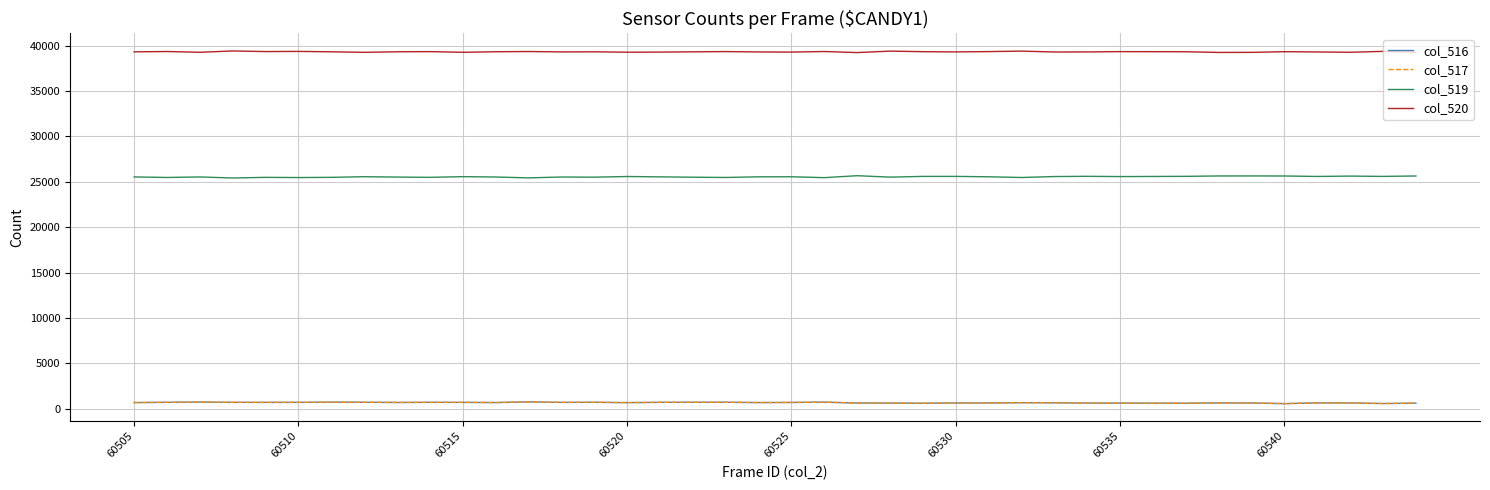

Which series has the largest total across all categories?

col_520